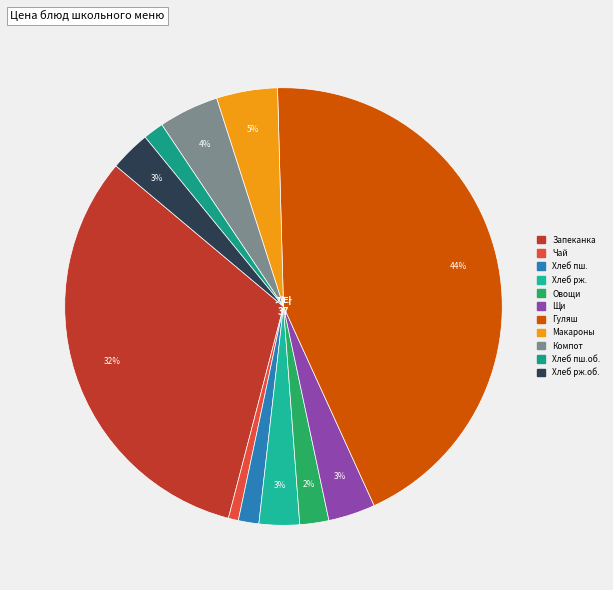

Count the number of slices in the pie.

11